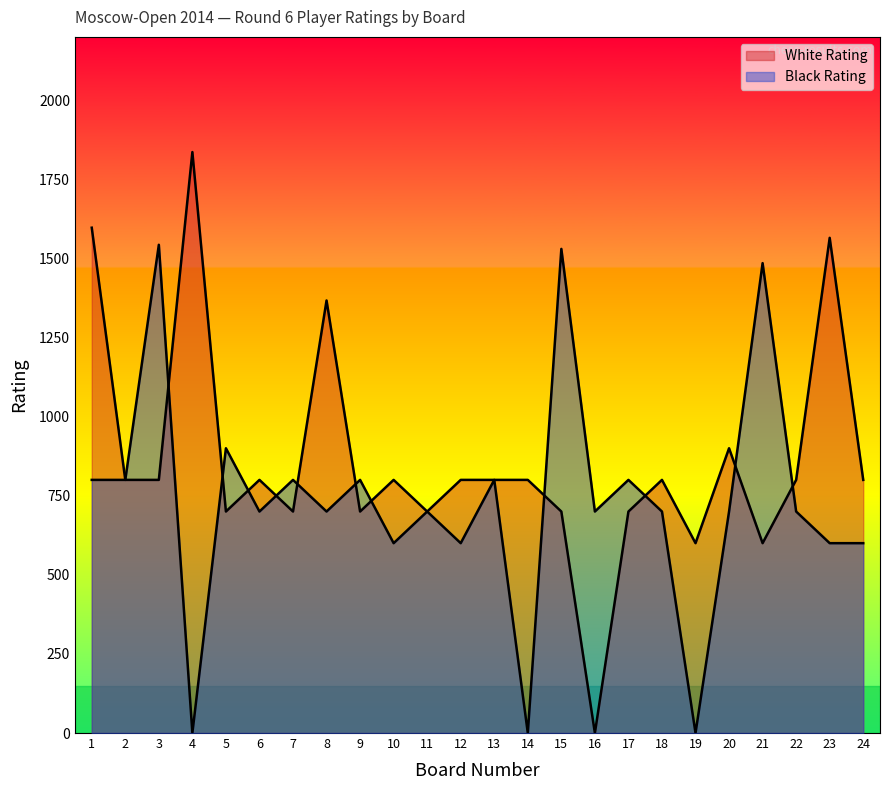

The White Rating series shows 1224 at 17. True or false?

False